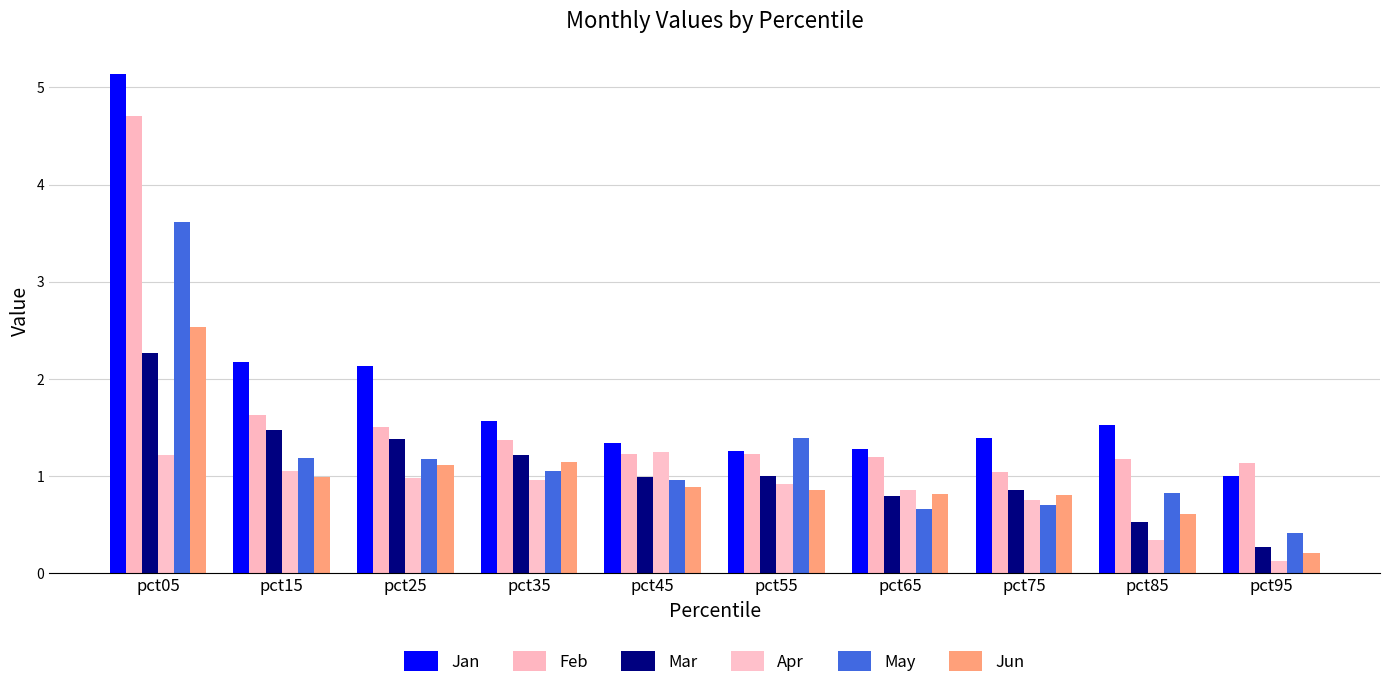

Which series has the largest total across all categories?

Jan